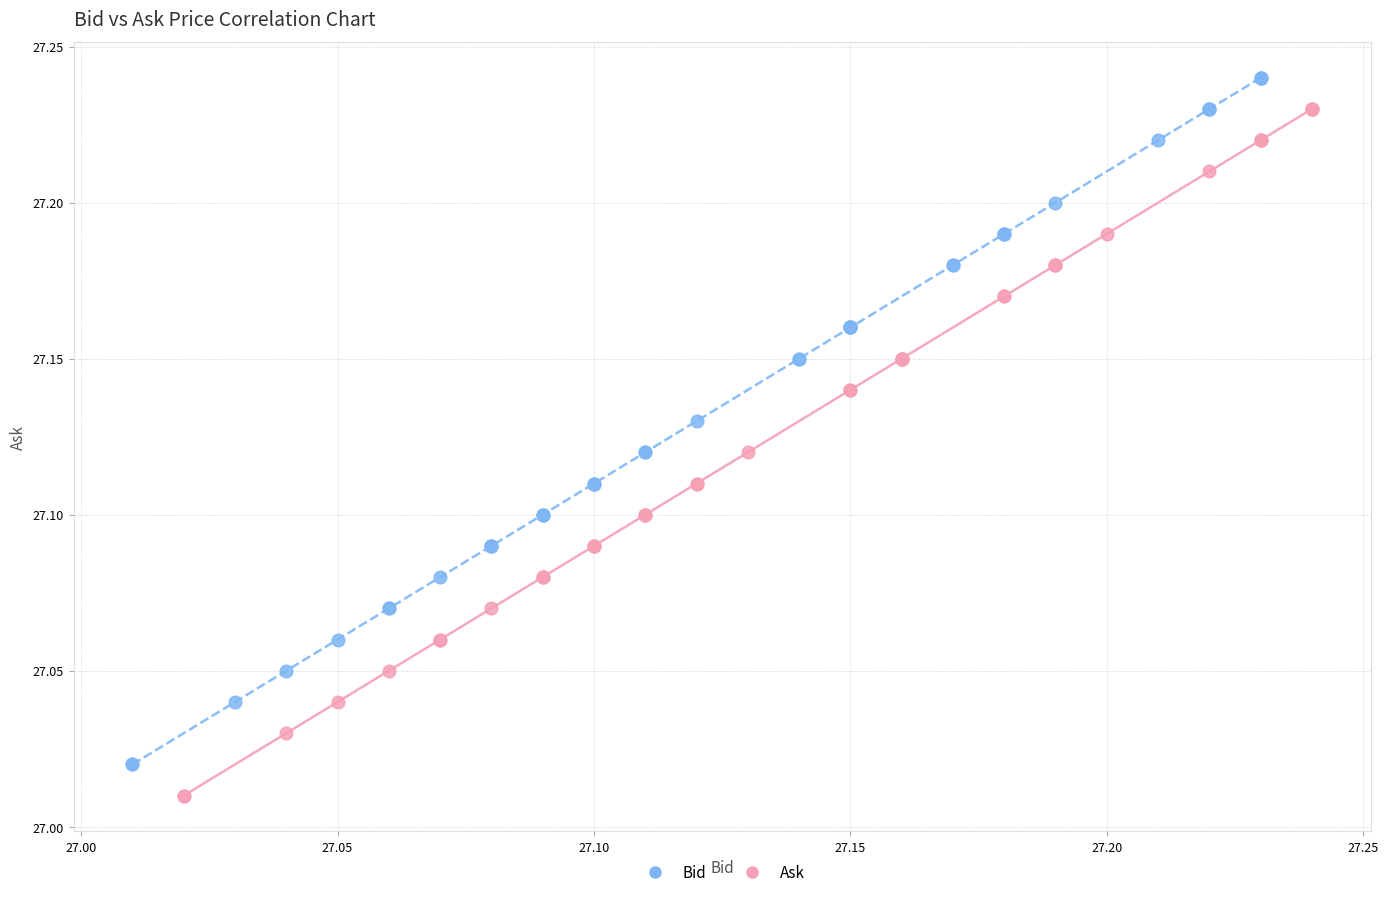

Which series reaches the minimum Y coordinate?

Ask